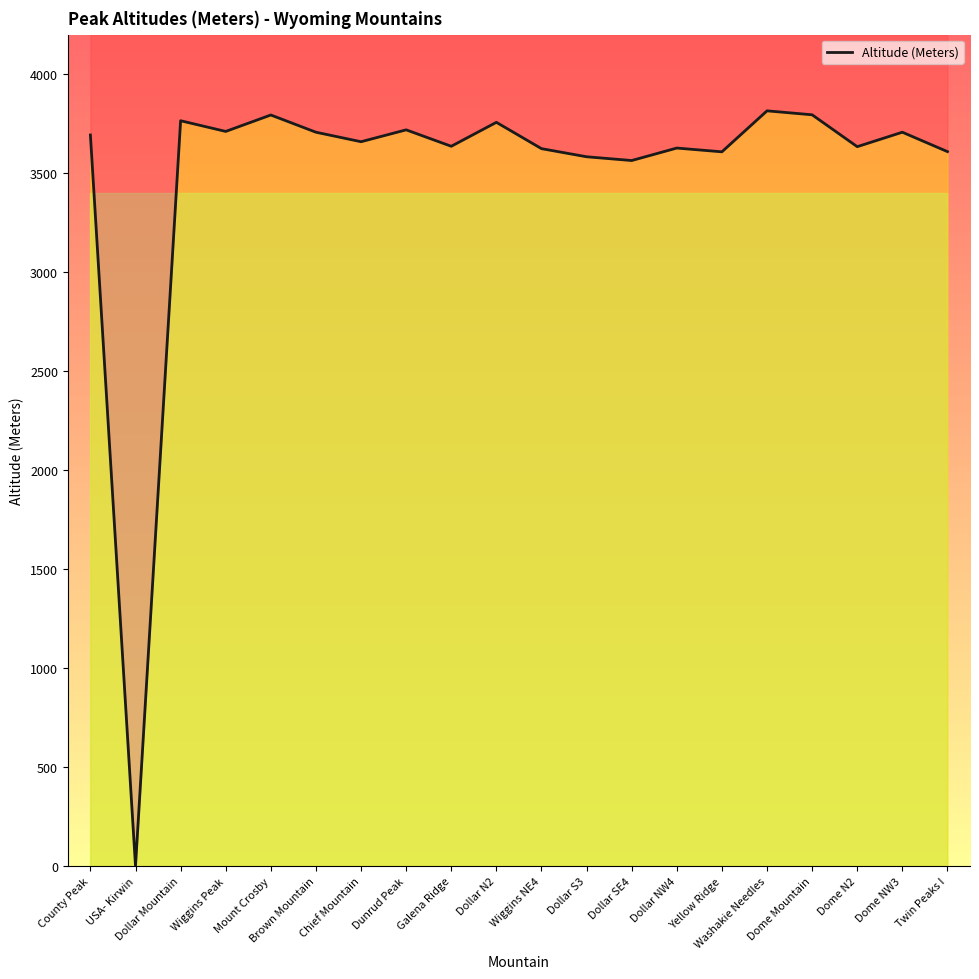

Reading left to right, extract all data points from this chart.

3693	0	3765	3711	3794	3707	3659	3719	3636	3757	3624	3583	3564	3627	3608	3815	3795	3634	3707	3609